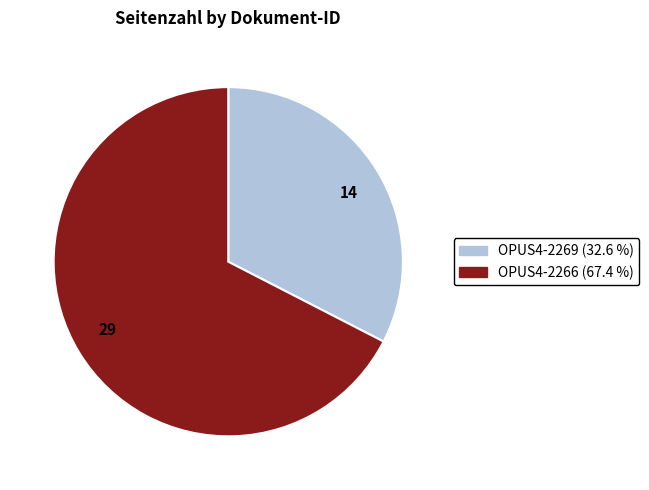

Combined, do 29 and 14 account for over 50%?

Yes